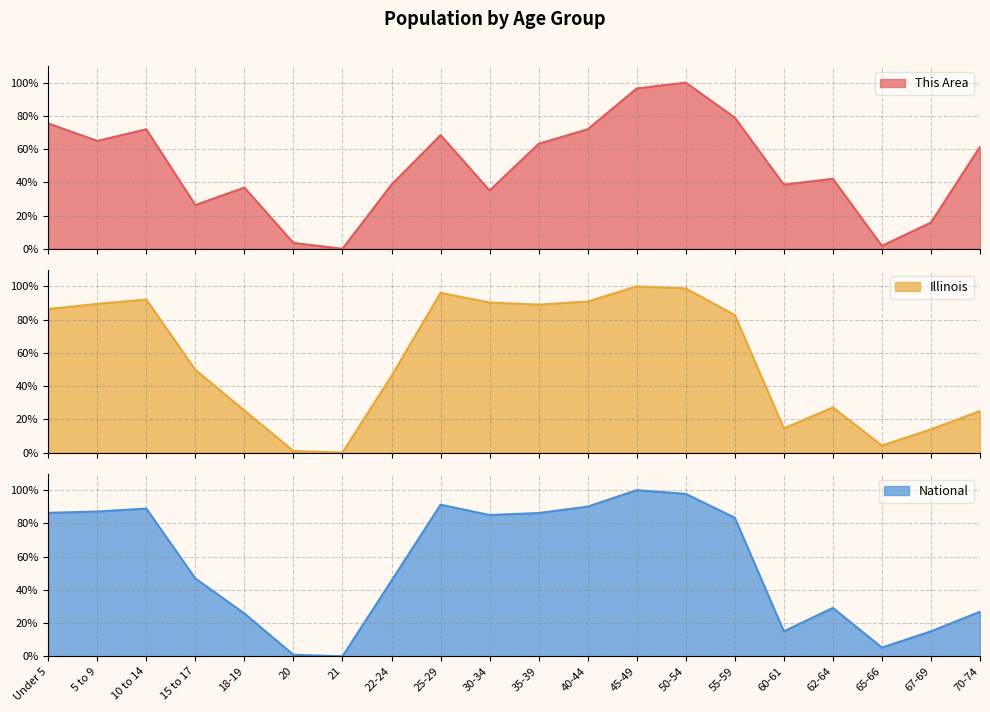

How many lines are shown in the chart?

3